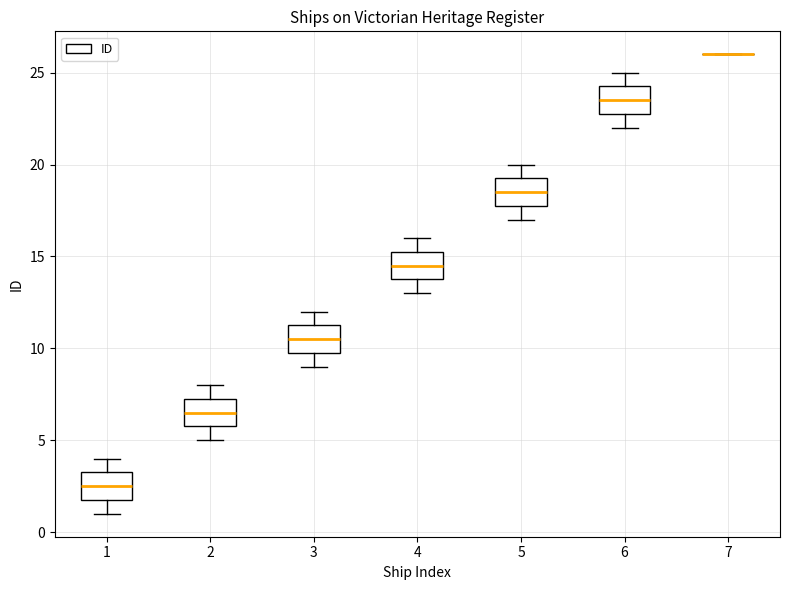

Reading left to right, transcribe this box plot: for each box, give where its median line is, the range the box spans, and where its two whiskers end, as read against the y-axis. The values are not printed on the chart, so give them approximately, as read against the axis.

1: median 2.5, box 2.0 to 3.5, whiskers 1.0 to 4.0
2: median 6.5, box 6.0 to 7.5, whiskers 5.0 to 8.0
3: median 10.5, box 10.0 to 11.5, whiskers 9.0 to 12.0
4: median 14.5, box 14.0 to 15.5, whiskers 13.0 to 16.0
5: median 18.5, box 18.0 to 19.5, whiskers 17.0 to 20.0
6: median 23.5, box 23.0 to 24.5, whiskers 22.0 to 25.0
7: box collapsed to a line at 26.0, whiskers 26.0 to 26.0